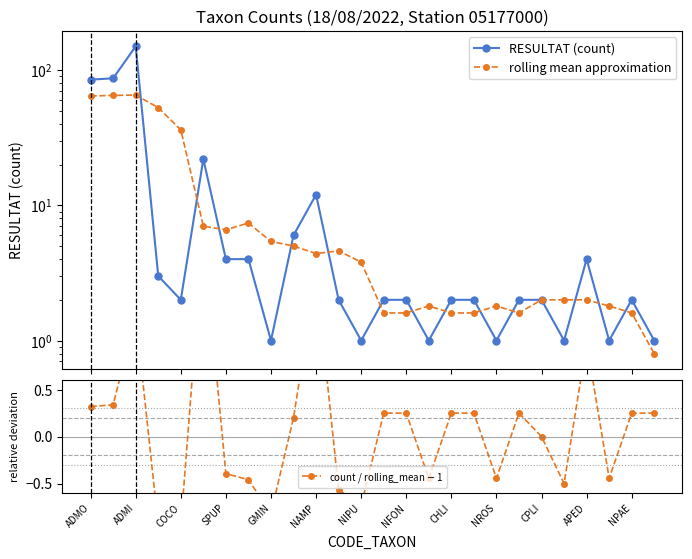

Reading left to right, what are all the values shown in this chart?

RESULTAT (count): 85.0	87.0	150.0	3.0	2.0	22.0	4.0	4.0	1.0	6.0	12.0	2.0	1.0	2.0	2.0	1.0	2.0	2.0	1.0	2.0	2.0	1.0	4.0	1.0	2.0	1.0
rolling mean approximation: 64.4	65.0	65.4	52.8	36.2	7.0	6.6	7.4	5.4	5.0	4.4	4.6	3.8	1.6	1.6	1.8	1.6	1.6	1.8	1.6	2.0	2.0	2.0	1.8	1.6	0.8
count / rolling_mean $-$ 1: 0.3	0.3	1.3	-0.9	-0.9	2.1	-0.4	-0.5	-0.8	0.2	1.7	-0.6	-0.7	0.2	0.2	-0.4	0.2	0.2	-0.4	0.2	0.0	-0.5	1.0	-0.4	0.2	0.2